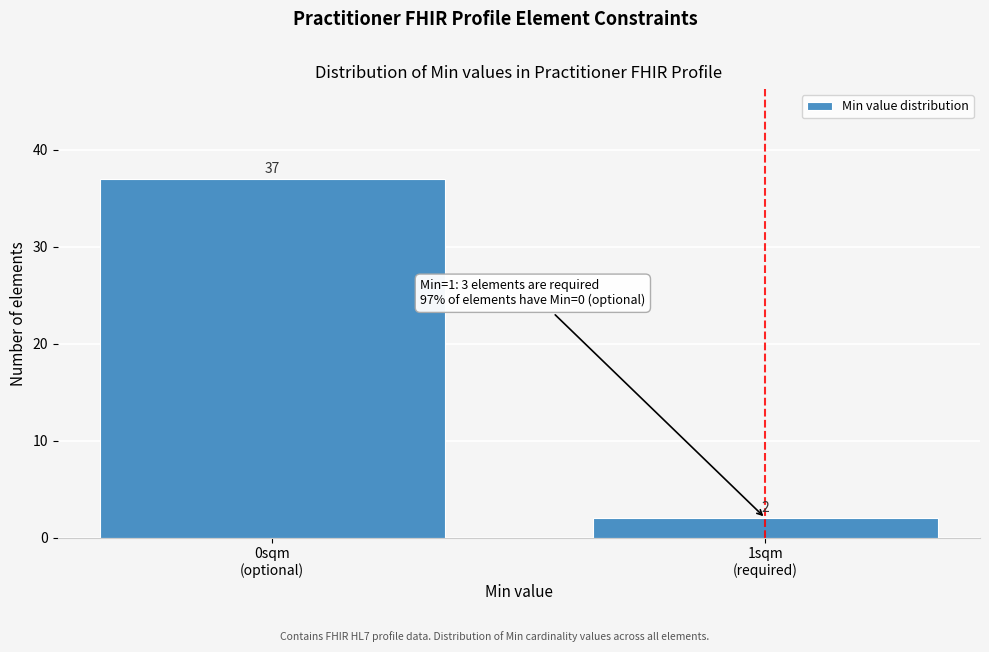

Reading left to right, what are all the values shown in this chart?

37	2